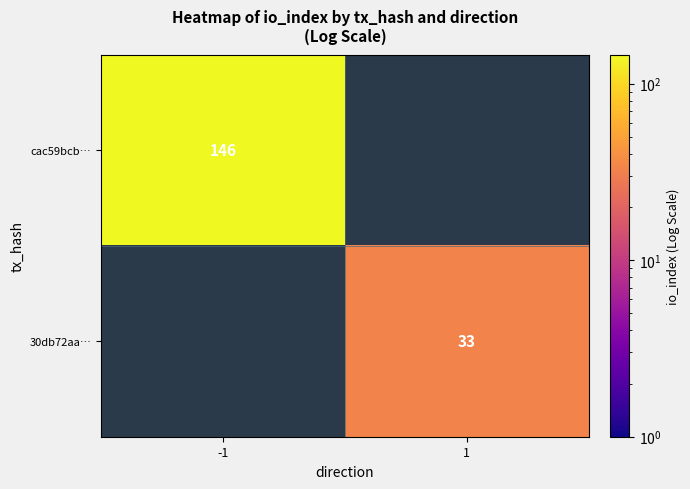

Is it true that cac59bcb… equals 146 at -1?

True